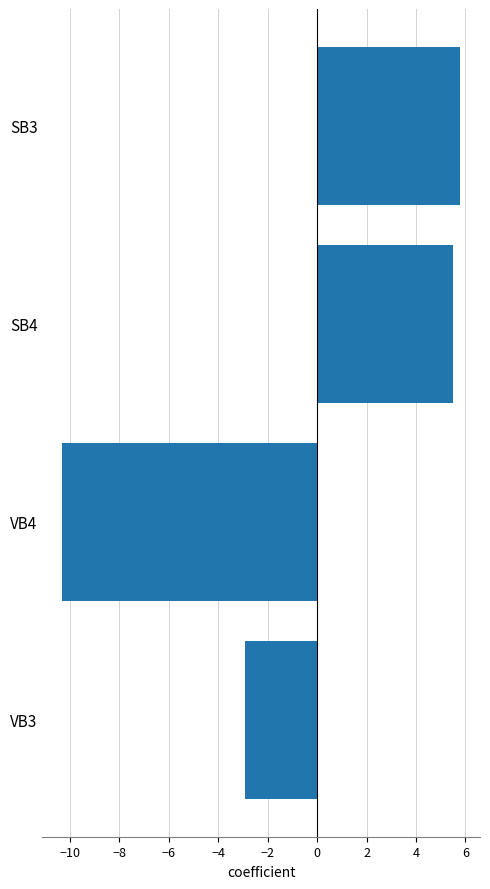

The chart shows a value of -5.2 at VB3. True or false?

False